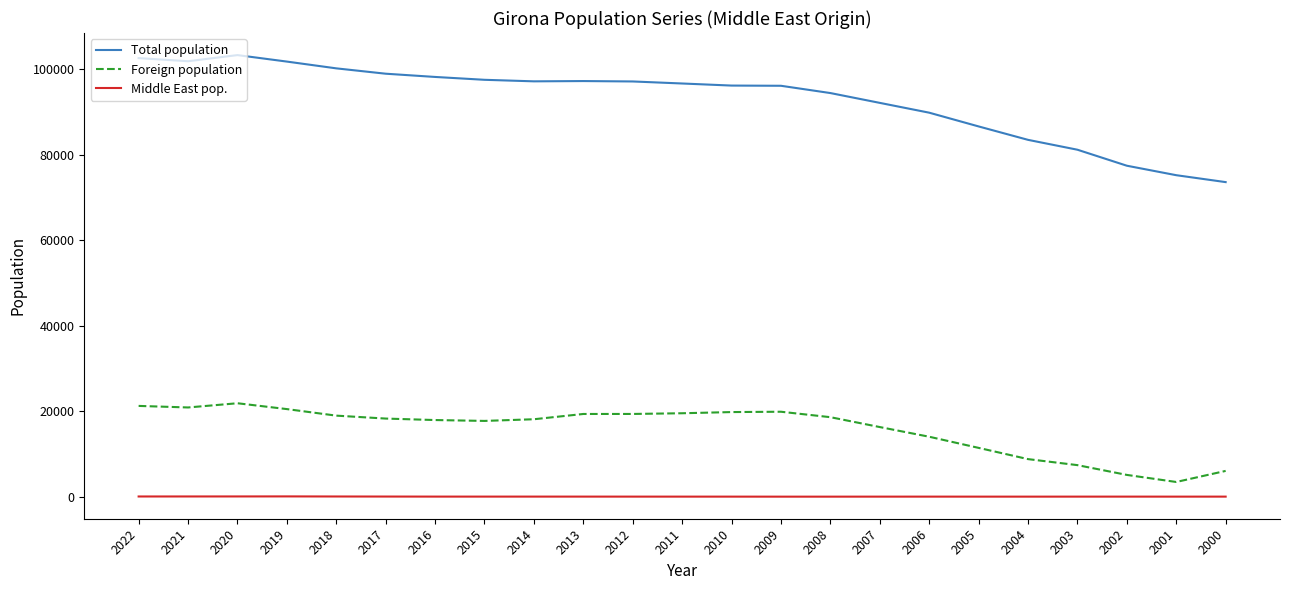

Which category has the lowest value in the Foreign population series?

2001